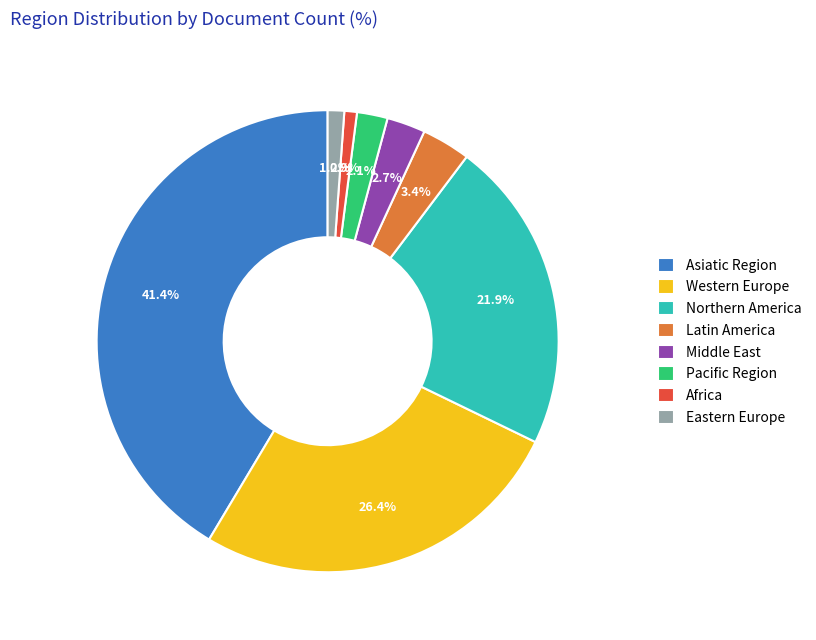

What percentage is the Africa slice, to the nearest percent?

1%